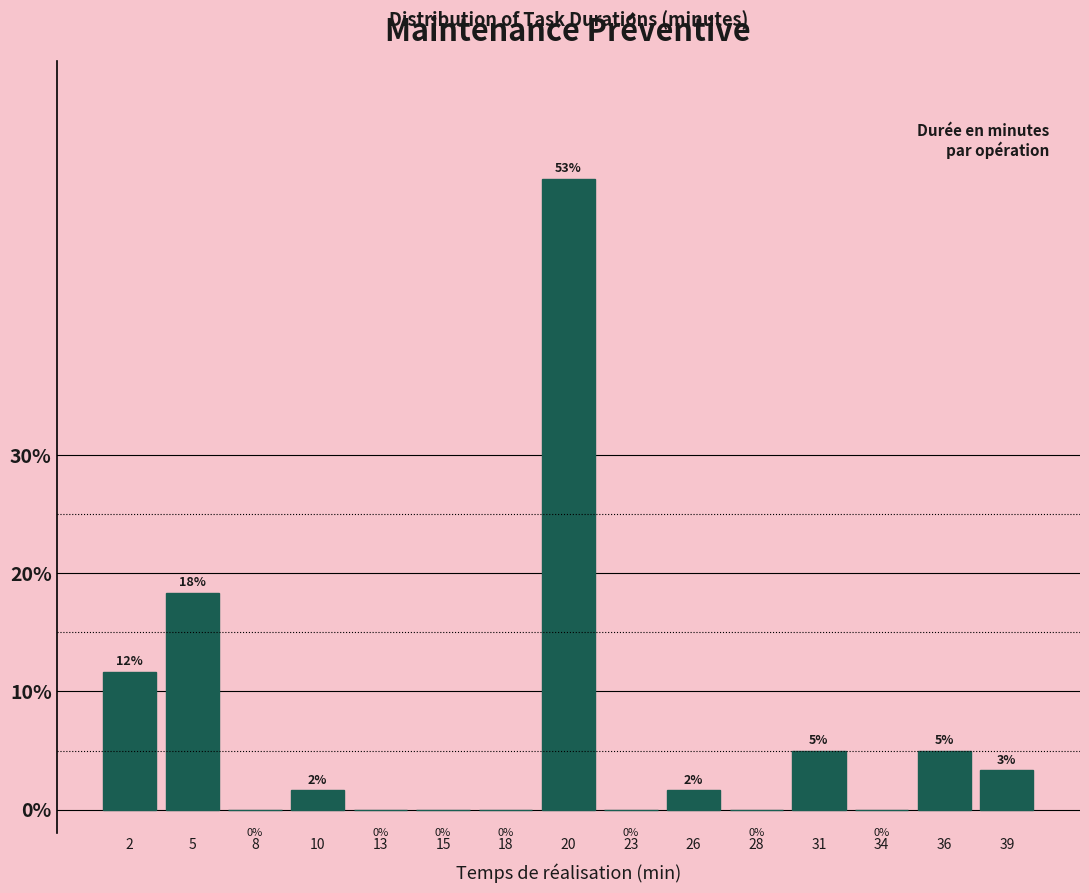

The chart shows a value of -26.4 at 15. True or false?

False